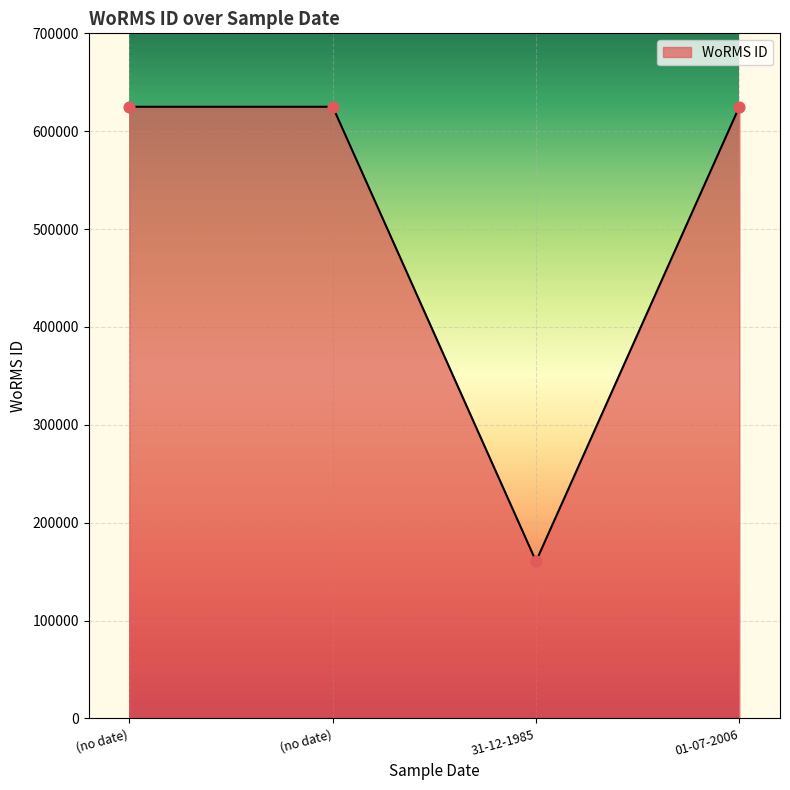

Which has a higher value, 31-12-1985 or (no date)?

(no date)